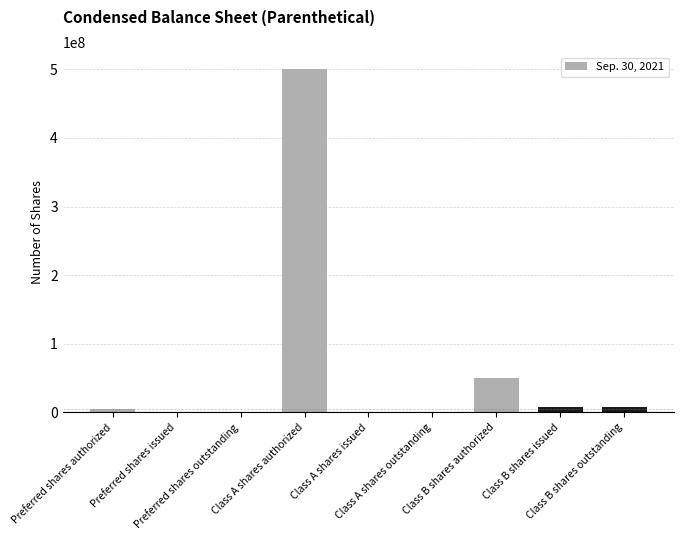

What is the greatest value displayed?

500000000